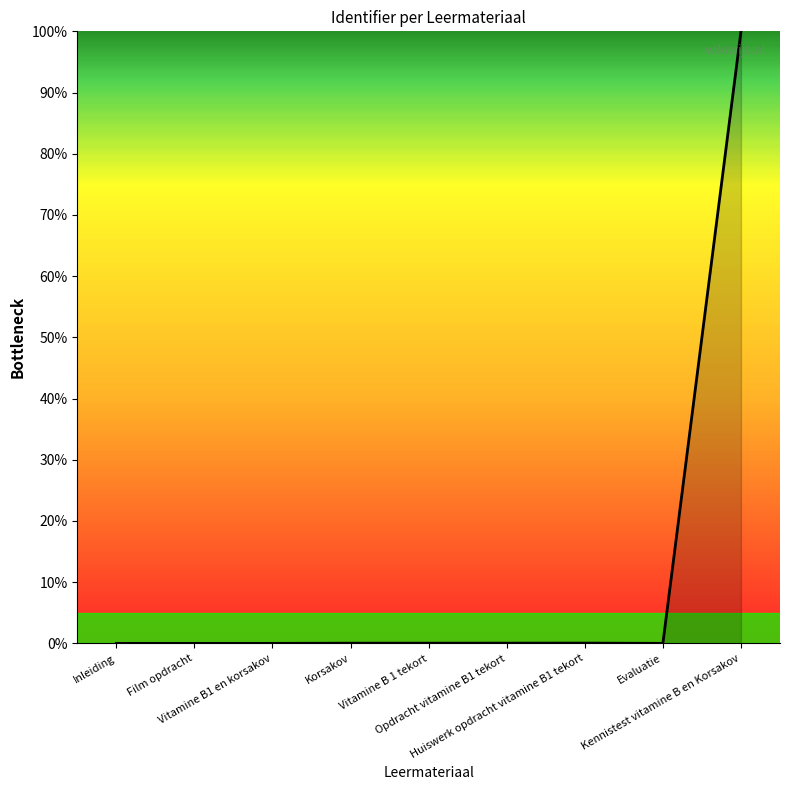

What is the maximum value shown in the chart?

100.0